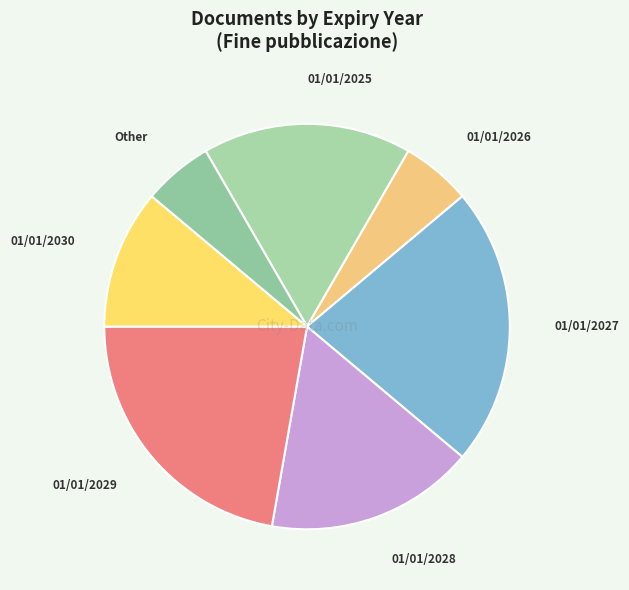

Is it true that 01/01/2028 is 28% of the pie?

False